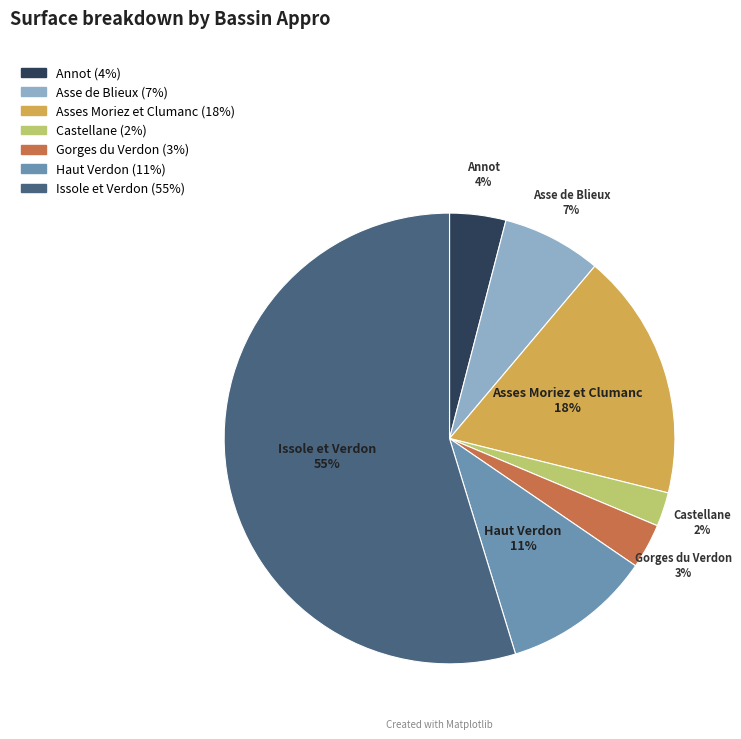

Count the number of slices in the pie.

7